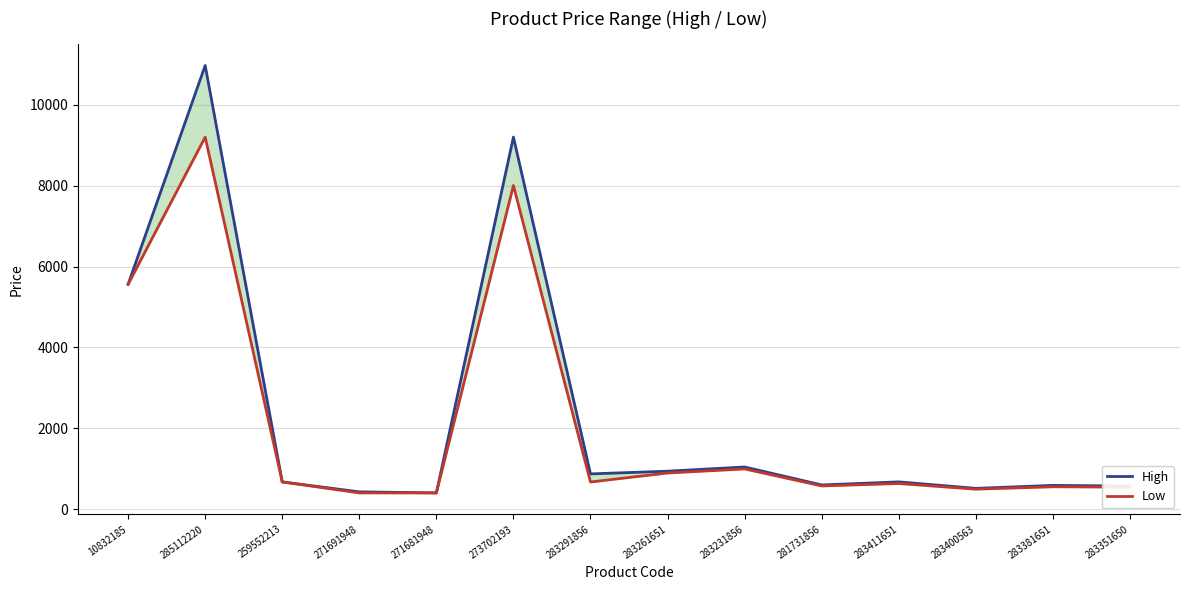

Between 10832185 and 283261651, which series saw the biggest shift?

Low